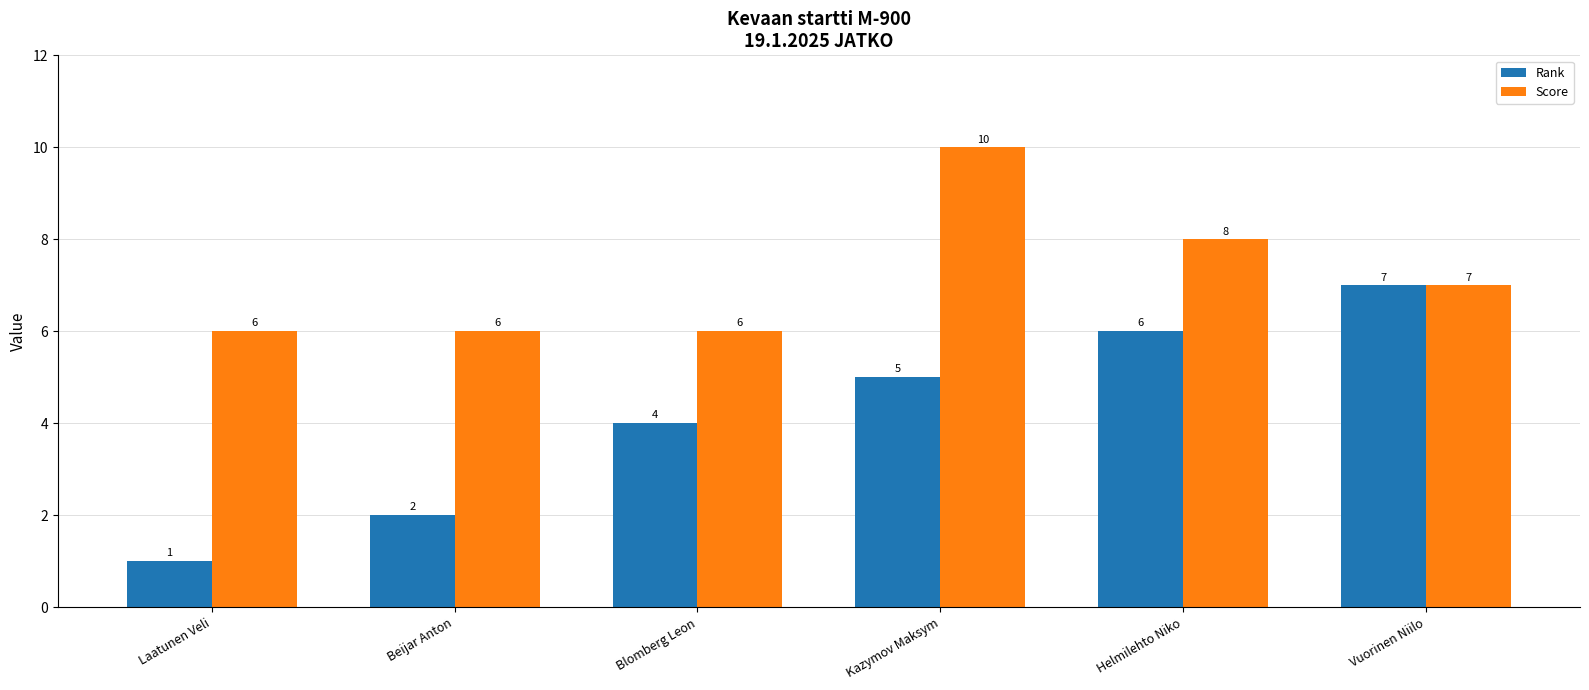

At which label does Rank reach its minimum?

Laatunen Veli